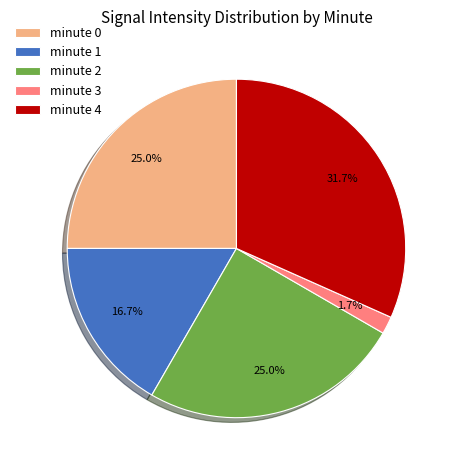

Combined, what portion of the pie is minute 3 and minute 2?

26.7%